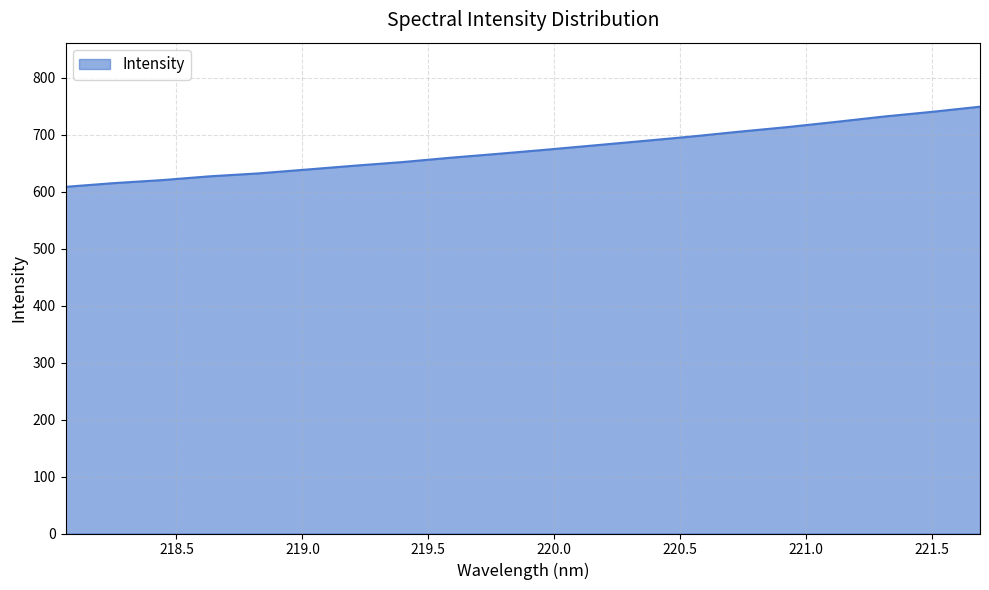

What is the maximum value shown in the chart?

748.9